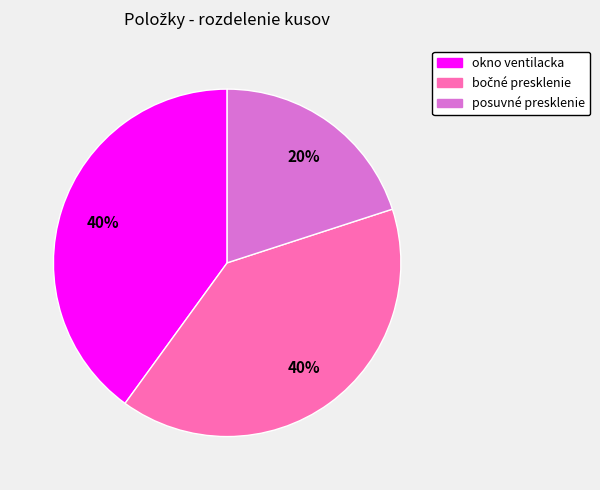

How many slices are in this pie chart?

3